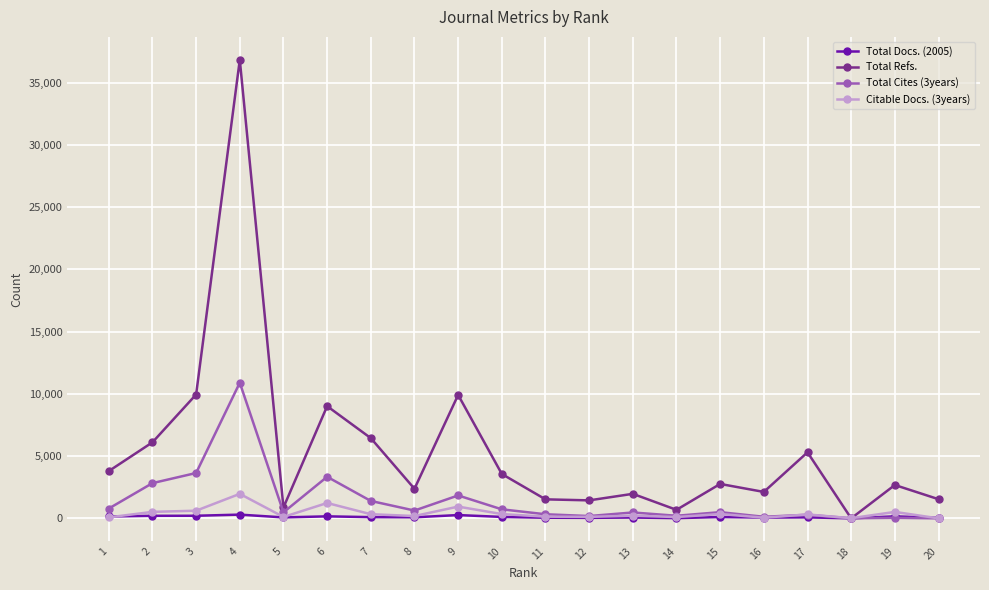

Which series has the largest range (max minus min)?

Total Refs.